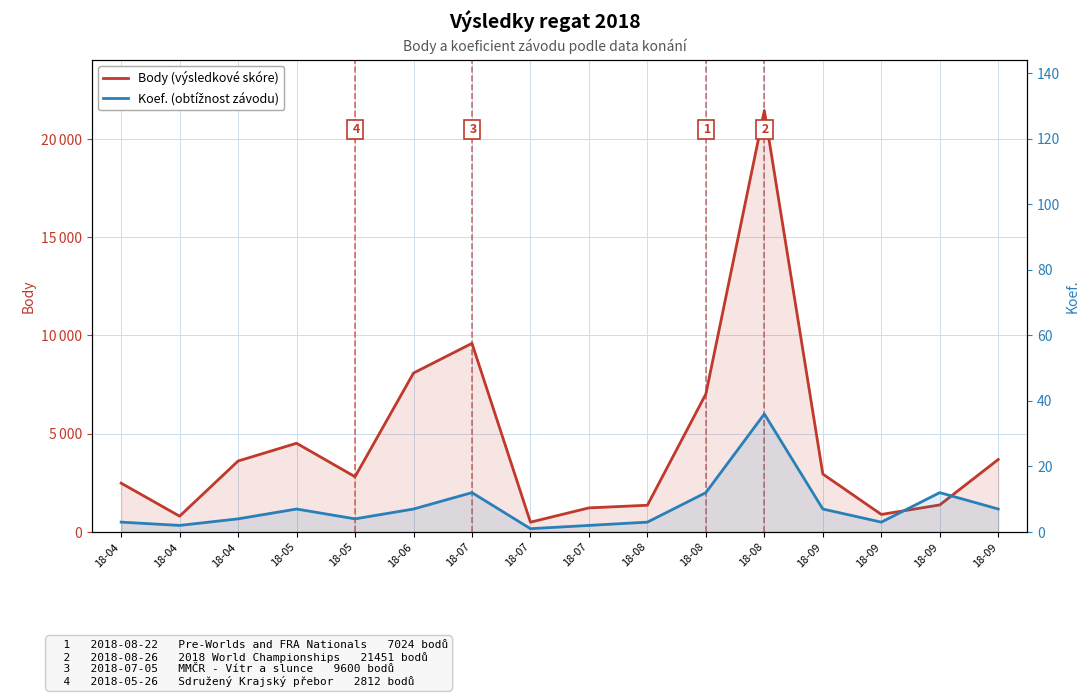

True or false: Body (výsledkové skóre) has more than 0 interior local peaks.

True